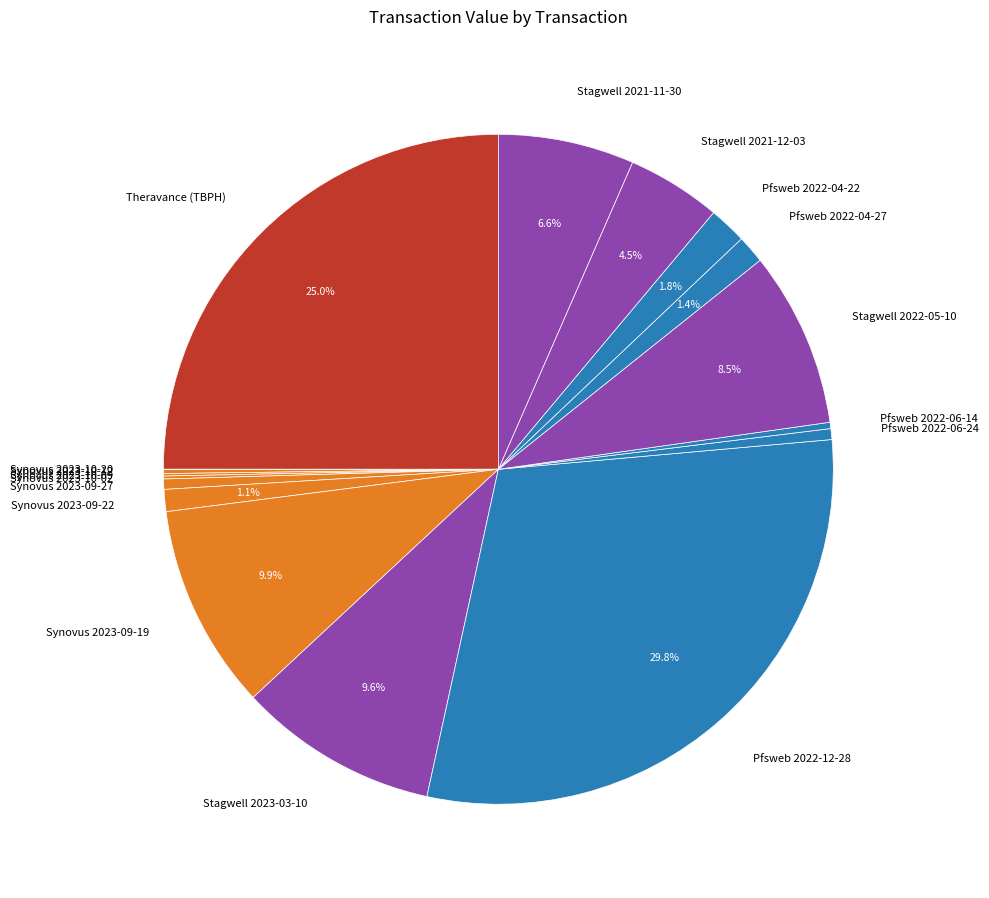

What percentage is NOT represented by Stagwell 2021-11-30?

93.4%